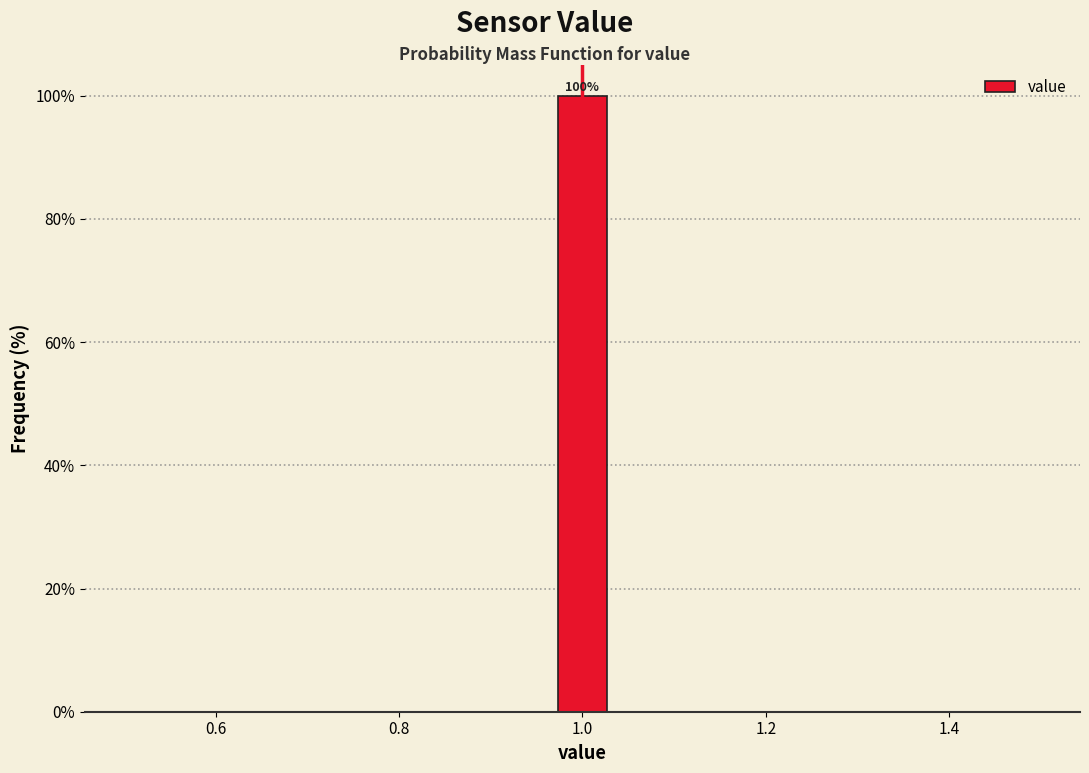

Around what value on the x-axis is the tallest bar? Give the approximate position of its centre, as read against the axis.

1.00